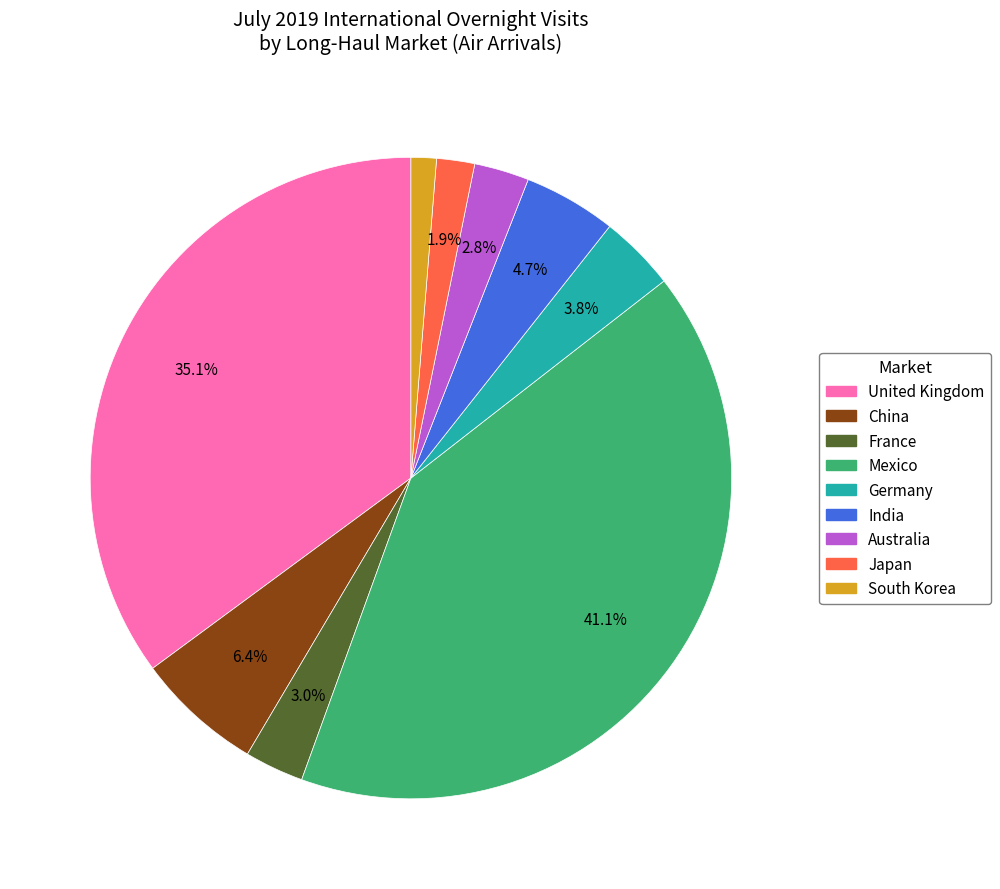

Is it true that Mexico is 49% of the pie?

False